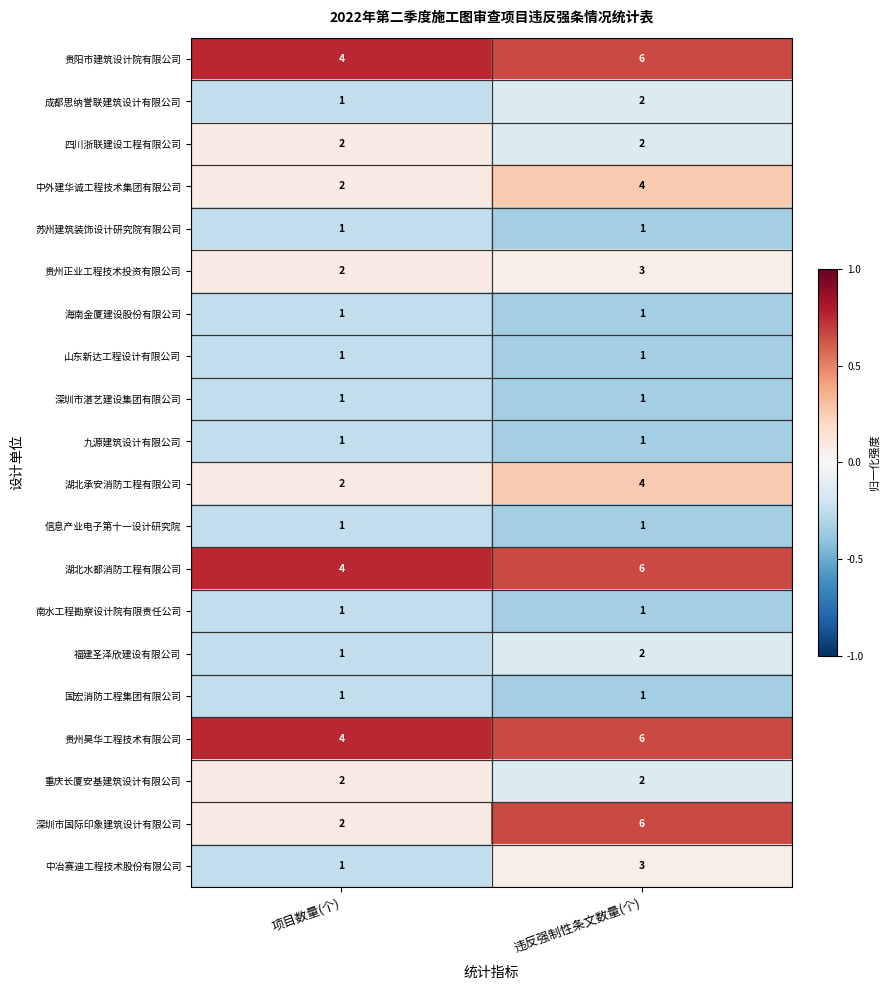

Which series has the widest spread of values?

深圳市国际印象建筑设计有限公司